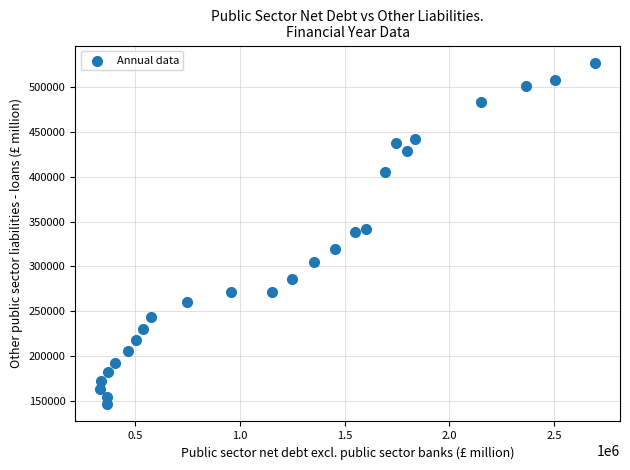

What is the range of Y values (max minus min)?

381094